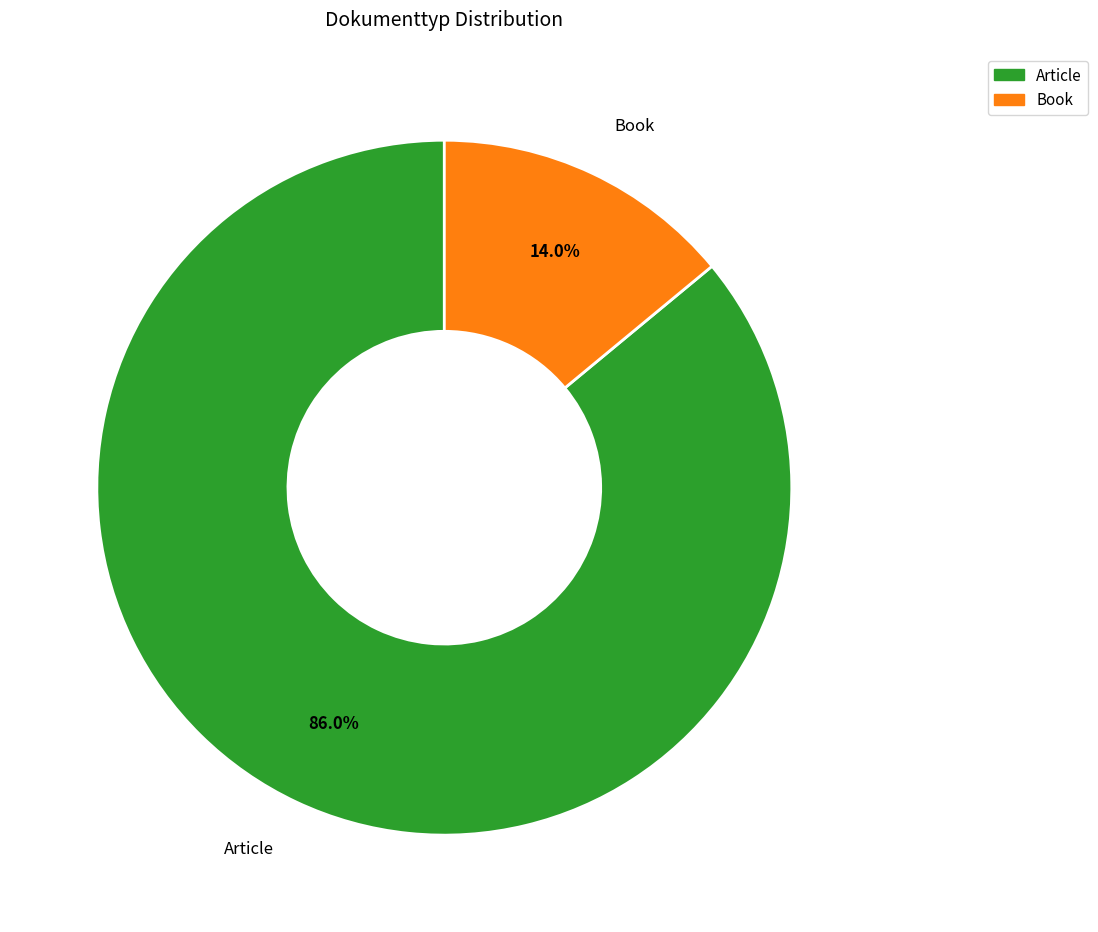

To the nearest percent, what is the difference between the largest and smallest slice percentages?

72%